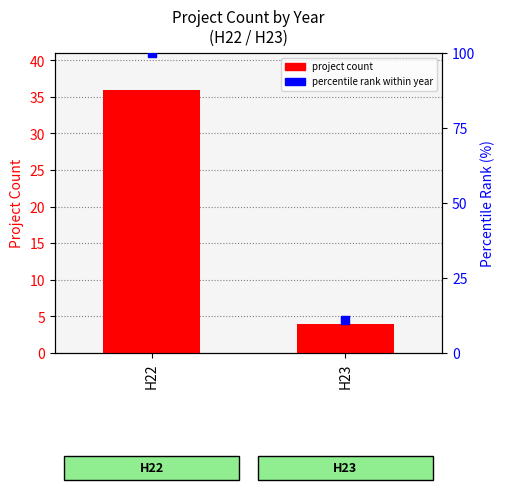

Which series reaches the maximum Y coordinate?

percentile rank within year